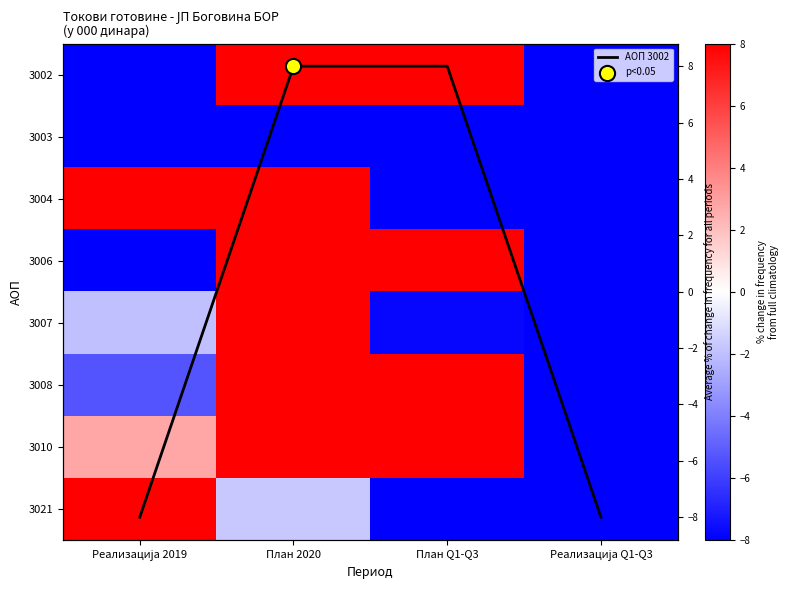

How many data points in 3007 are less than -1?

3